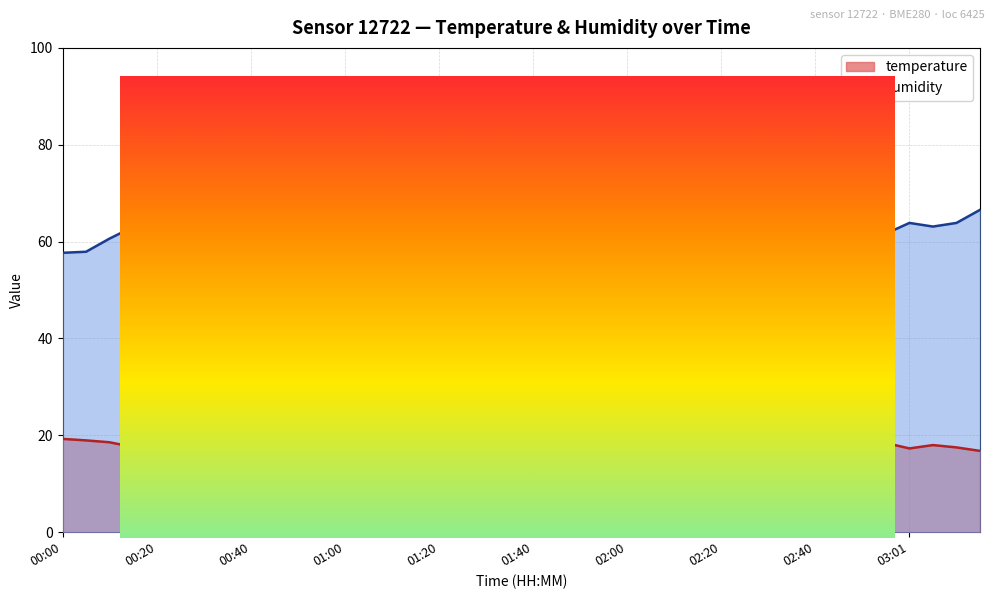

How many distinct data groups are displayed?

2